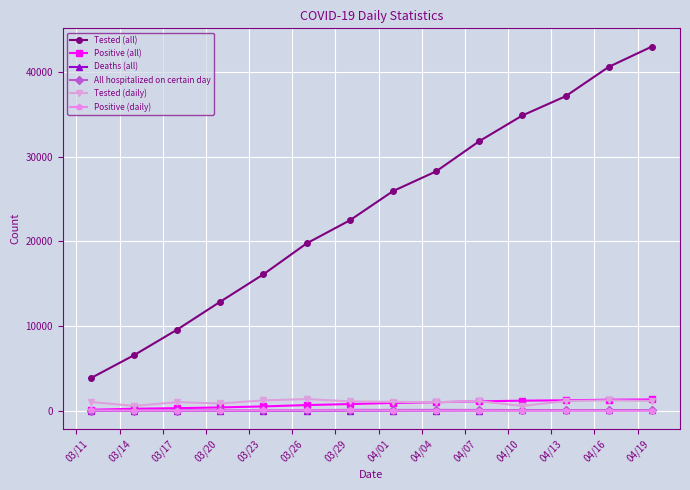

How many series are shown in this chart?

6